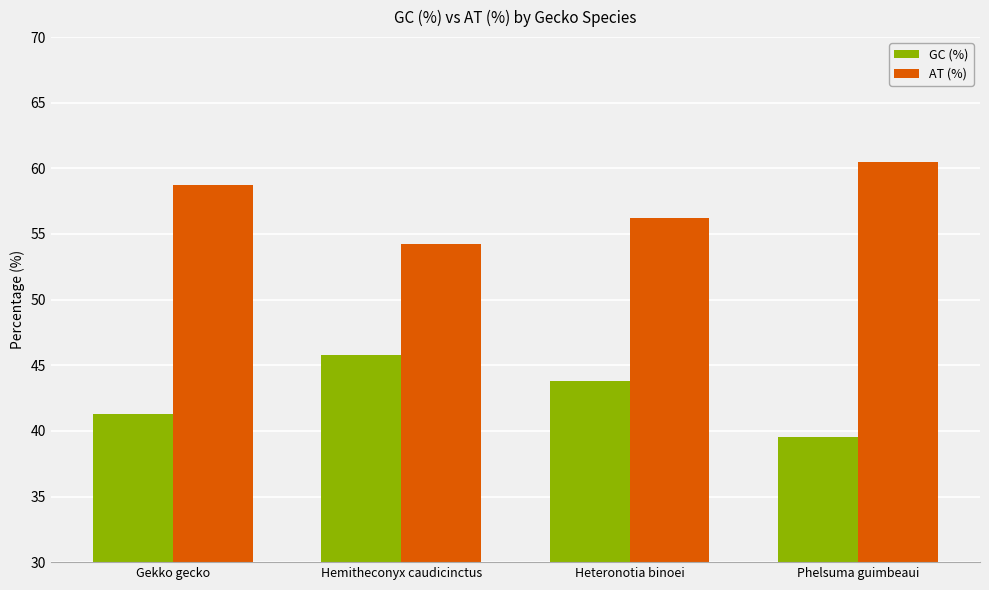

At which label does AT (%) reach its minimum?

Hemitheconyx caudicinctus